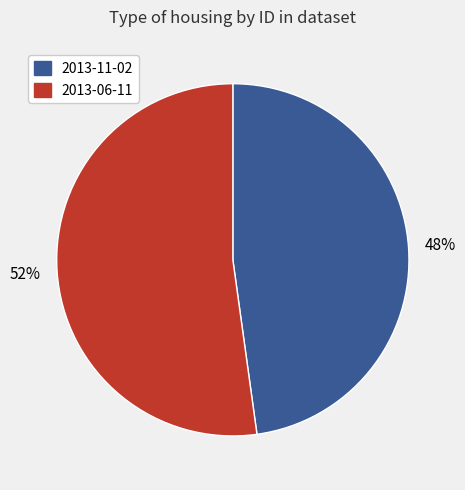

Combined, do 2013-06-11 and 2013-11-02 account for over 50%?

Yes